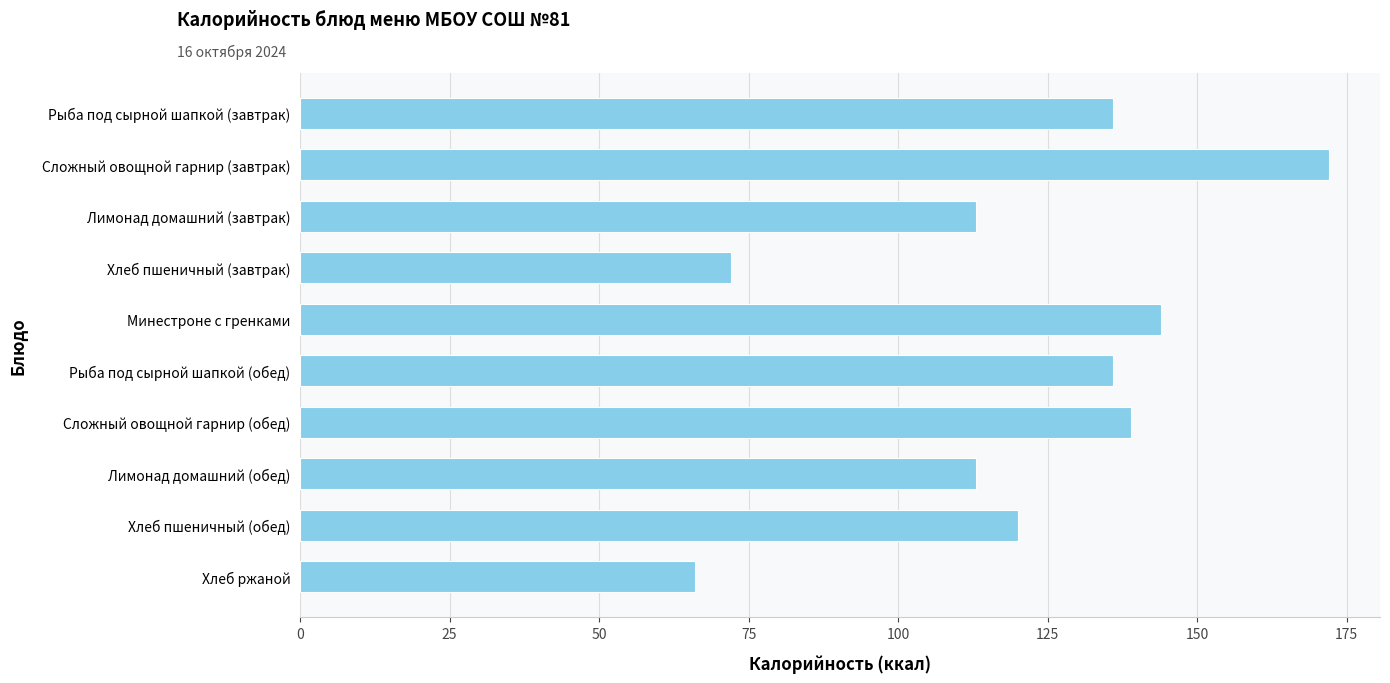

How many data points are less than 136?

5